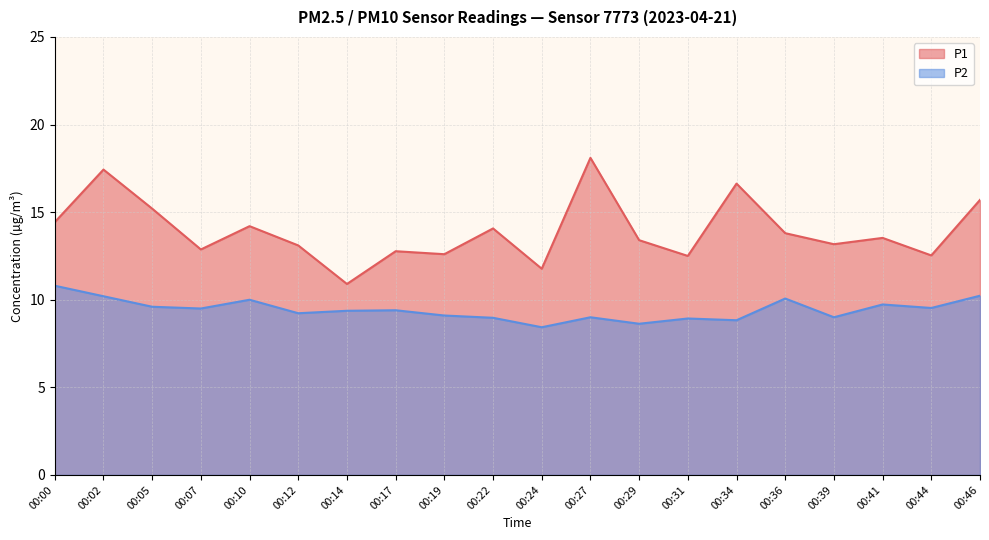

What is the spread (max minus min) of values at 00:14?

1.5